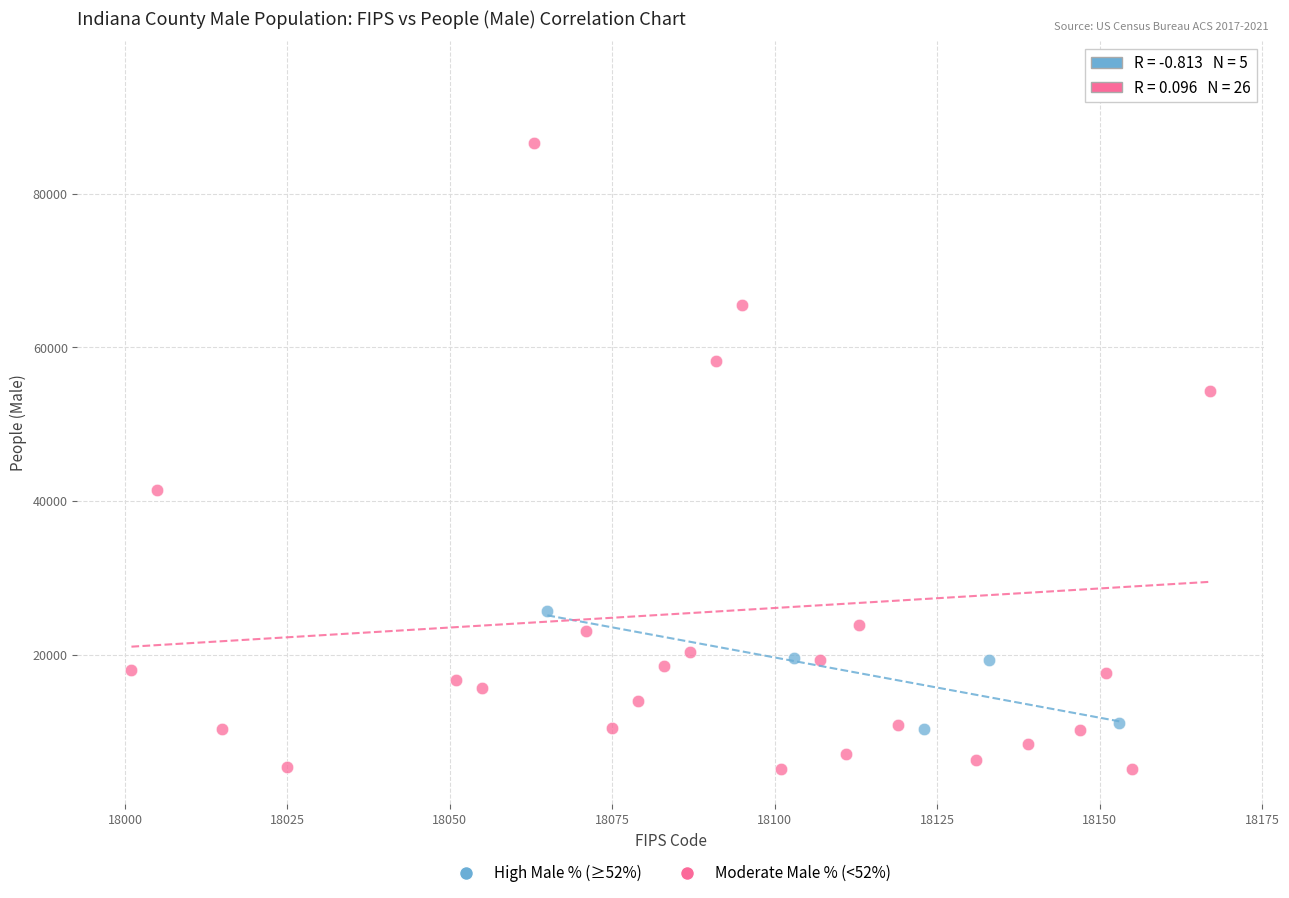

Which series contains the highest Y value?

Moderate Male % (<52%)